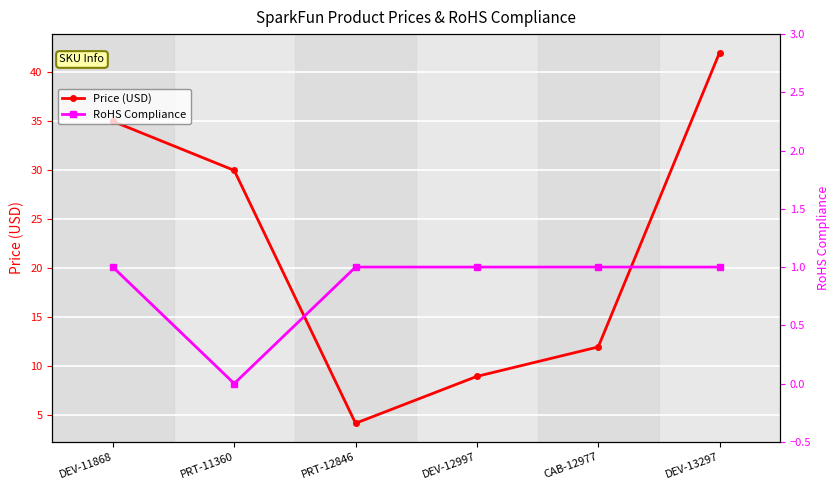

The Price (USD) series shows 43.3 at PRT-11360. True or false?

False